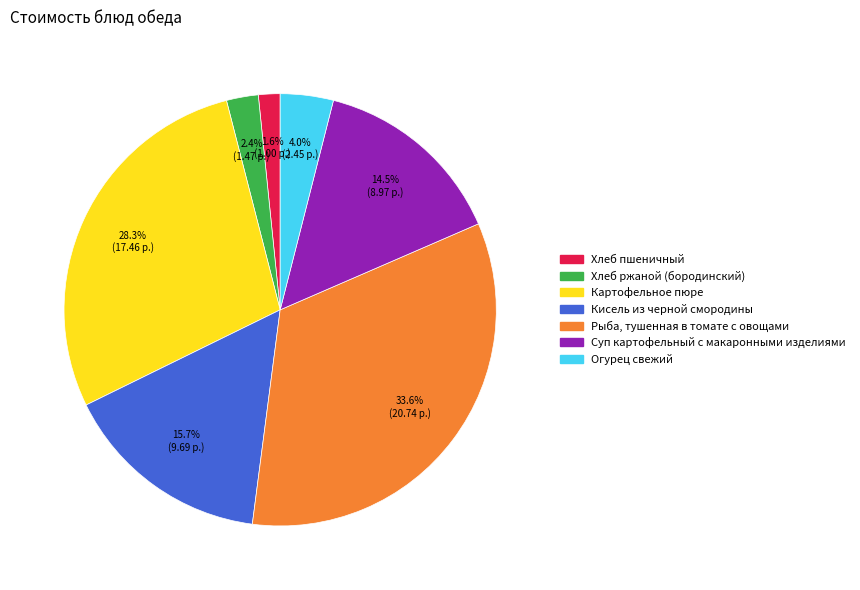

To the nearest percent, what portion does Кисель из черной смородины represent?

16%